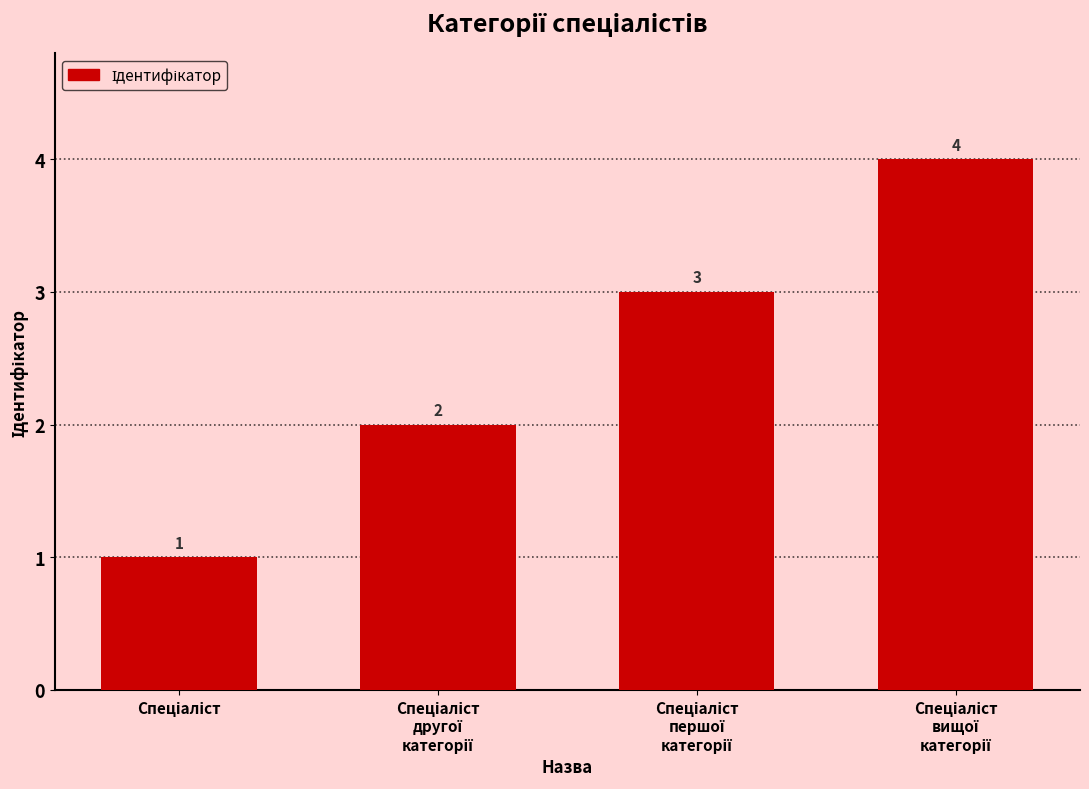

What is the greatest value displayed?

4